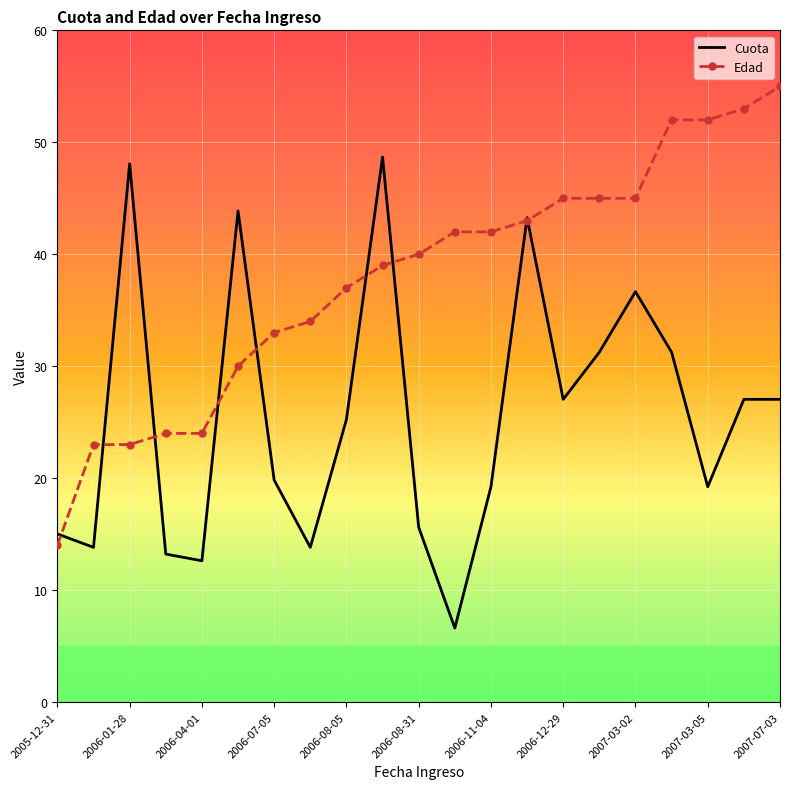

Which series has the largest total across all categories?

Edad